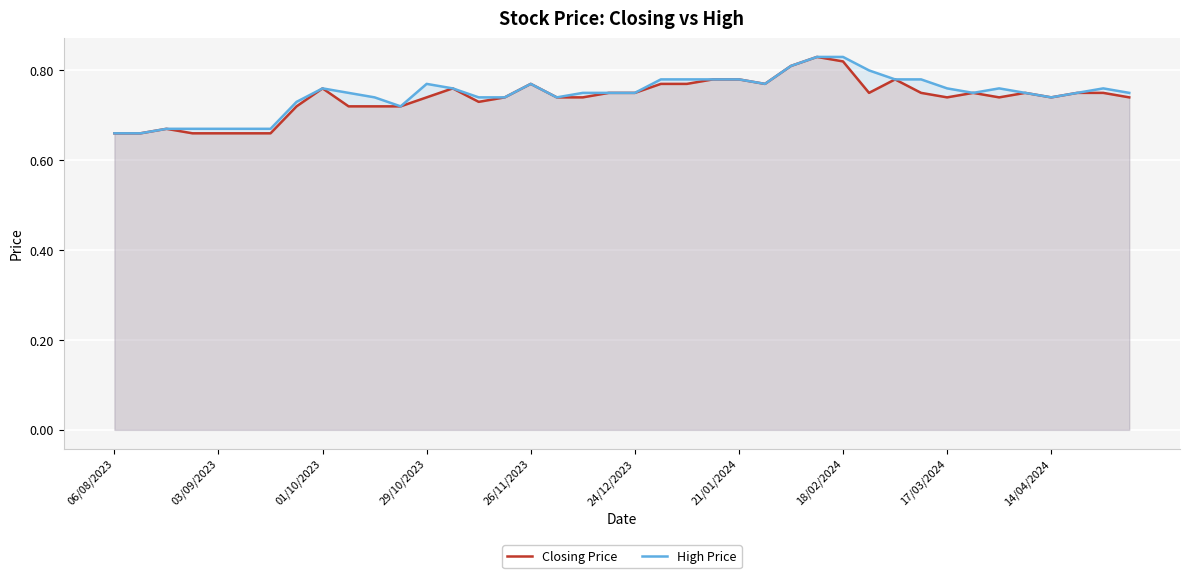

Is it true that High Price equals 0.8 at 18?

True